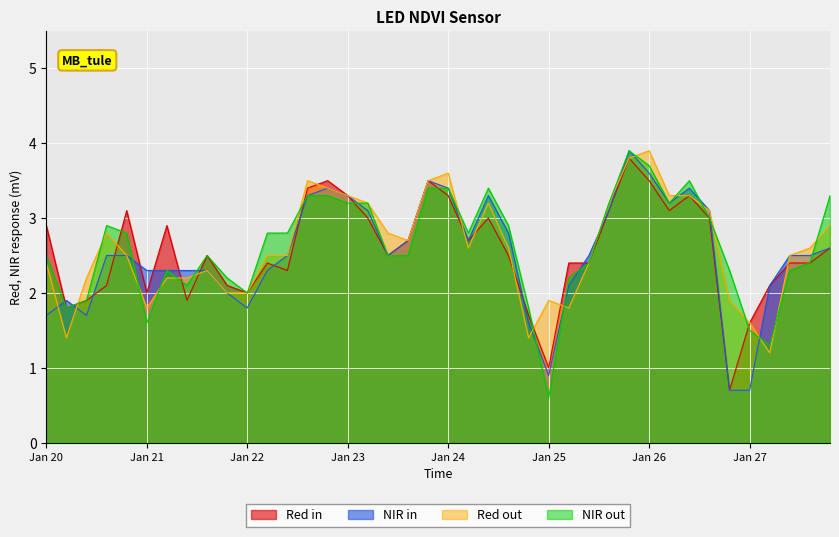

What is the total value across all series at Jan 24?

13.7